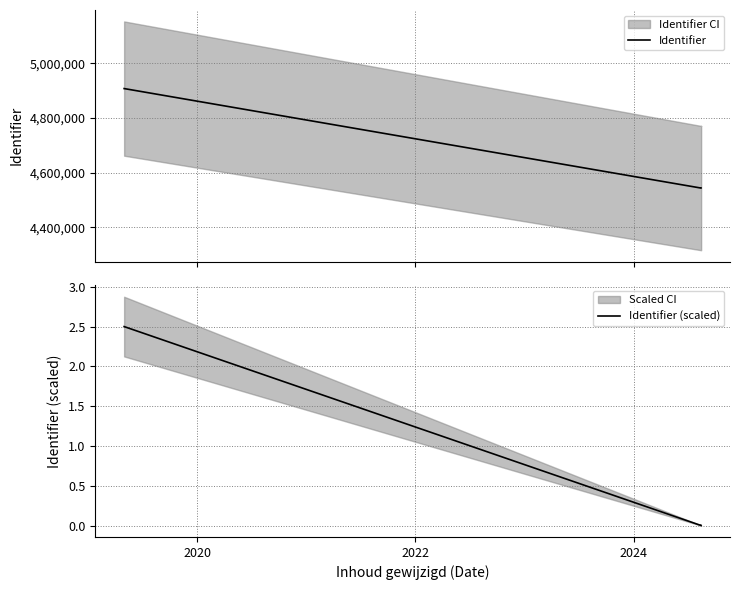

Reading left to right, what are all the values shown in this chart?

Identifier: 4907110.0	4543391.0	4543392.0	4543394.0	4543396.0	4543398.0	4543400.0	4543402.0	4543404.0	4543406.0	4543407.0	4543409.0	4543411.0	4543412.0	4543414.0	4543420.0
Identifier (scaled): 2.5	0.0	0.0	0.0	0.0	0.0	0.0	0.0	0.0	0.0	0.0	0.0	0.0	0.0	0.0	0.0